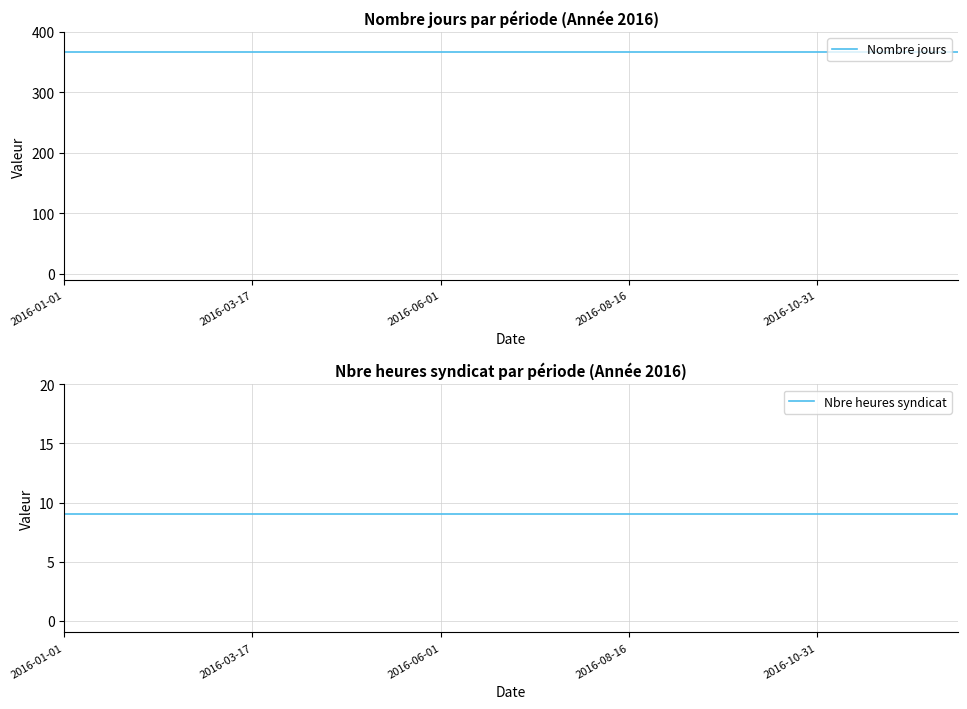

What is the minimum value for Nbre heures syndicat?

9